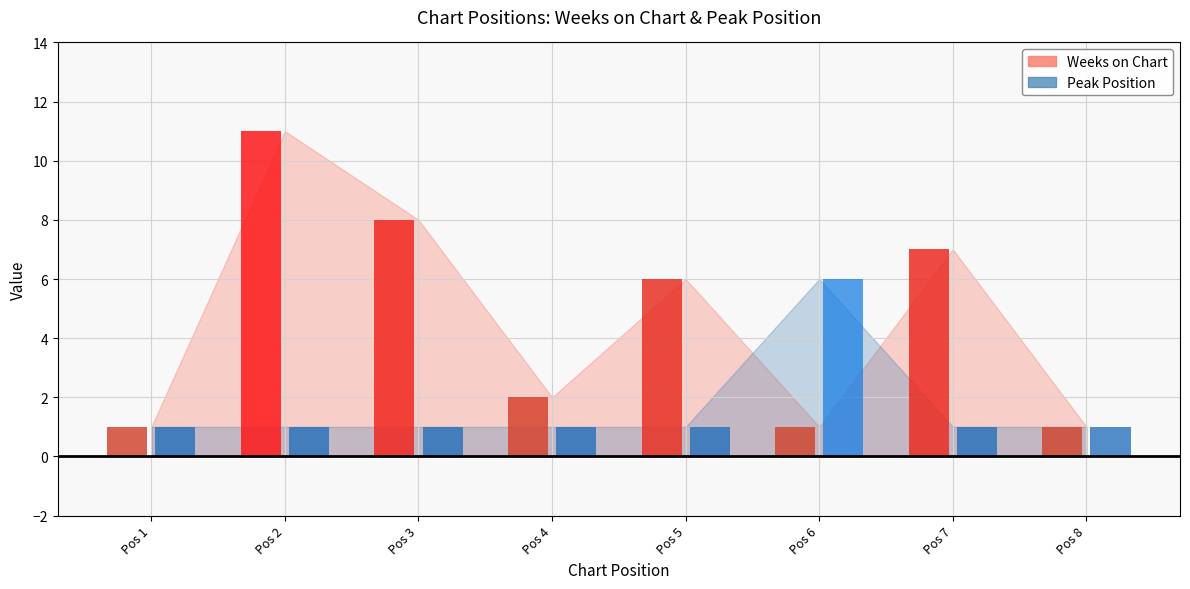

Is the value of Weeks on Chart at 2 greater than the value of Peak Position at 1?

Yes